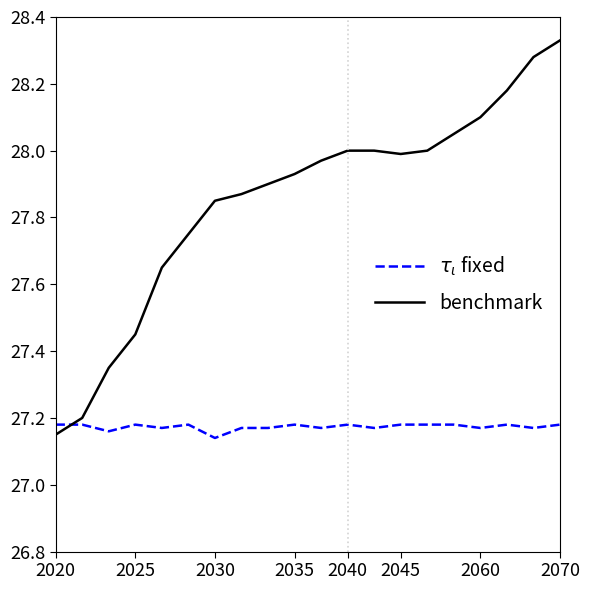

Which series has the widest spread of values?

benchmark